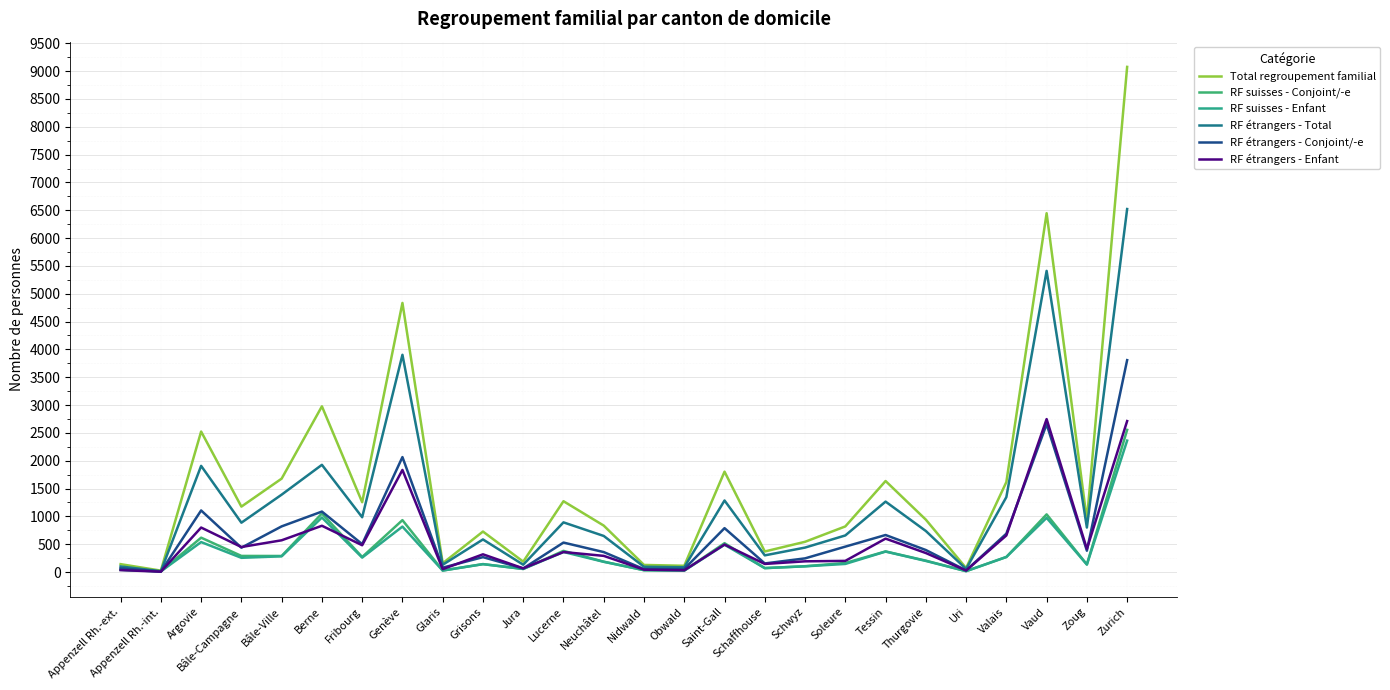

What is the average value of the RF suisses - Conjoint/-e series?

376